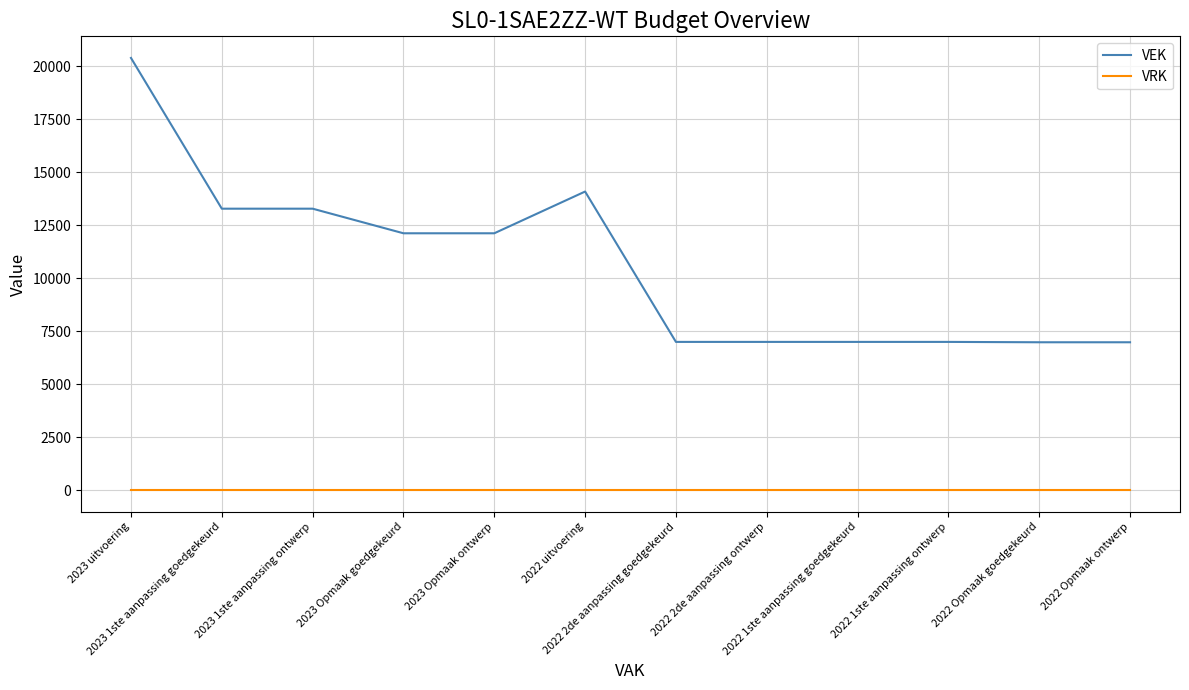

How many lines are shown in the chart?

2